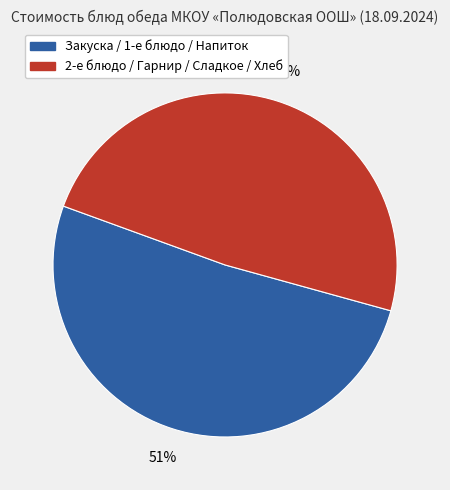

To the nearest percent, what is the average slice percentage?

50%